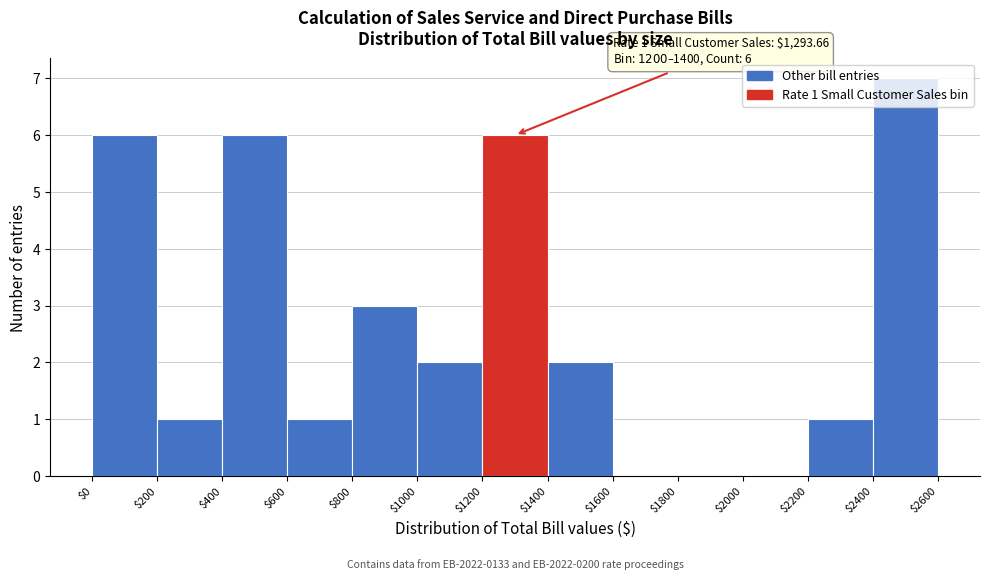

Which range on the x-axis has the tallest bar?

$2400 to $2600